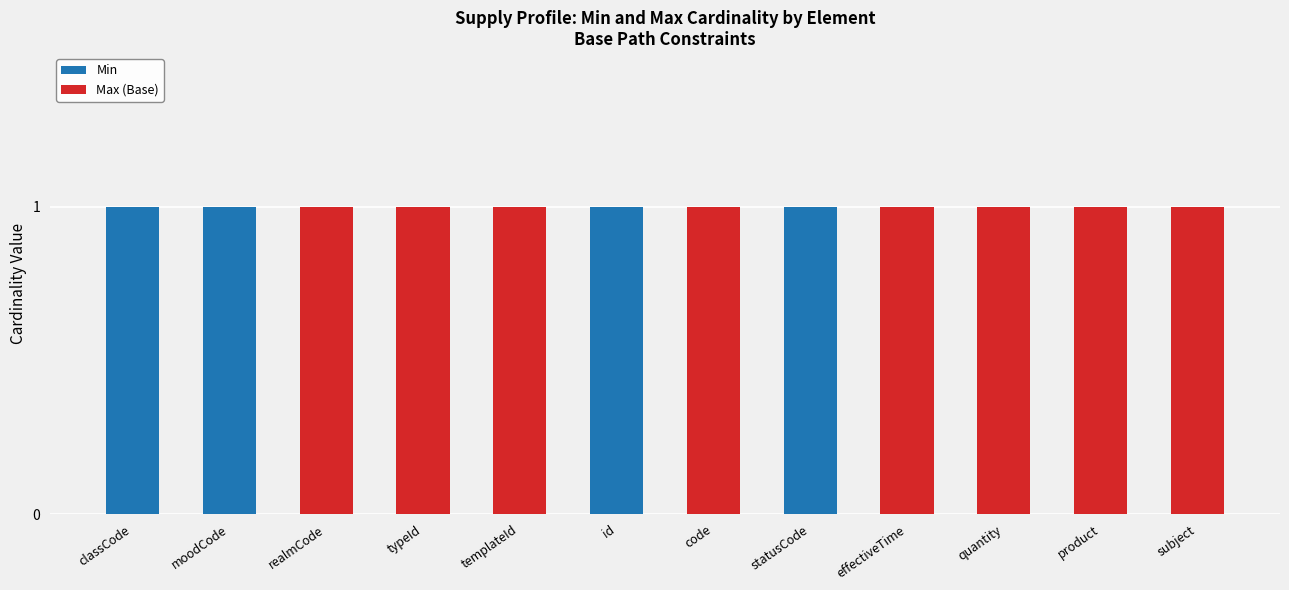

True or false: Min has a value of 1 at moodCode.

True